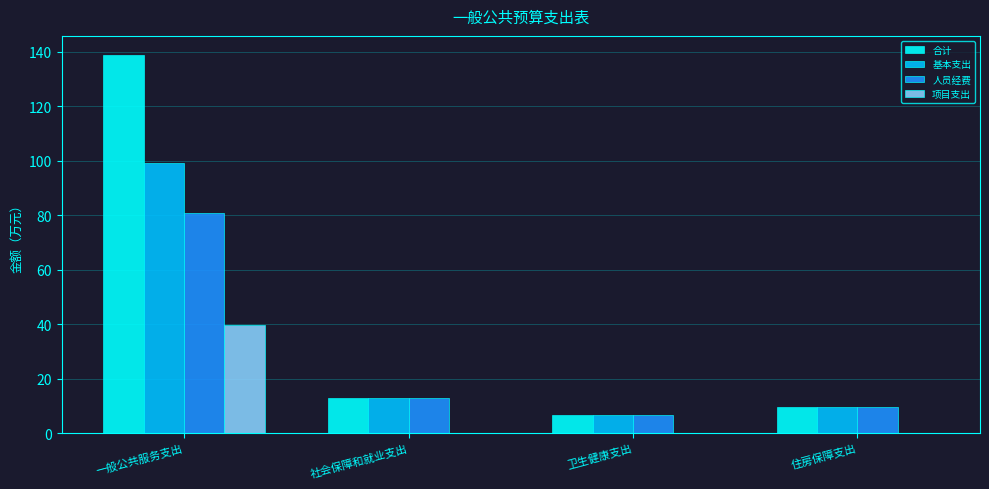

The 人员经费 series shows 80.7 at 一般公共服务支出. True or false?

True